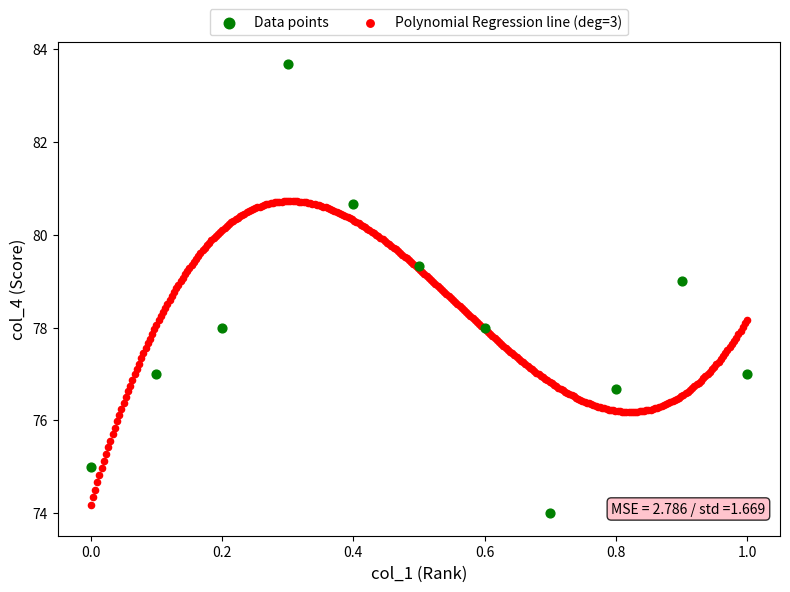

Which series has the widest spread of Y values?

Data points